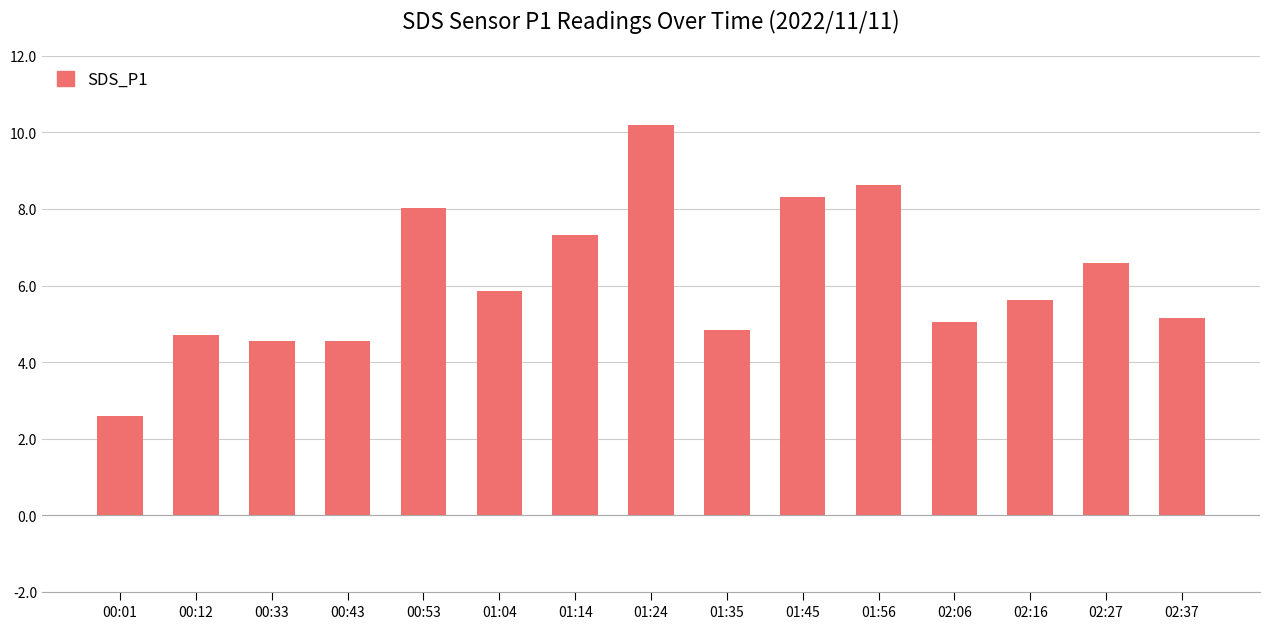

Between 01:45 and 01:56, which is larger?

01:56